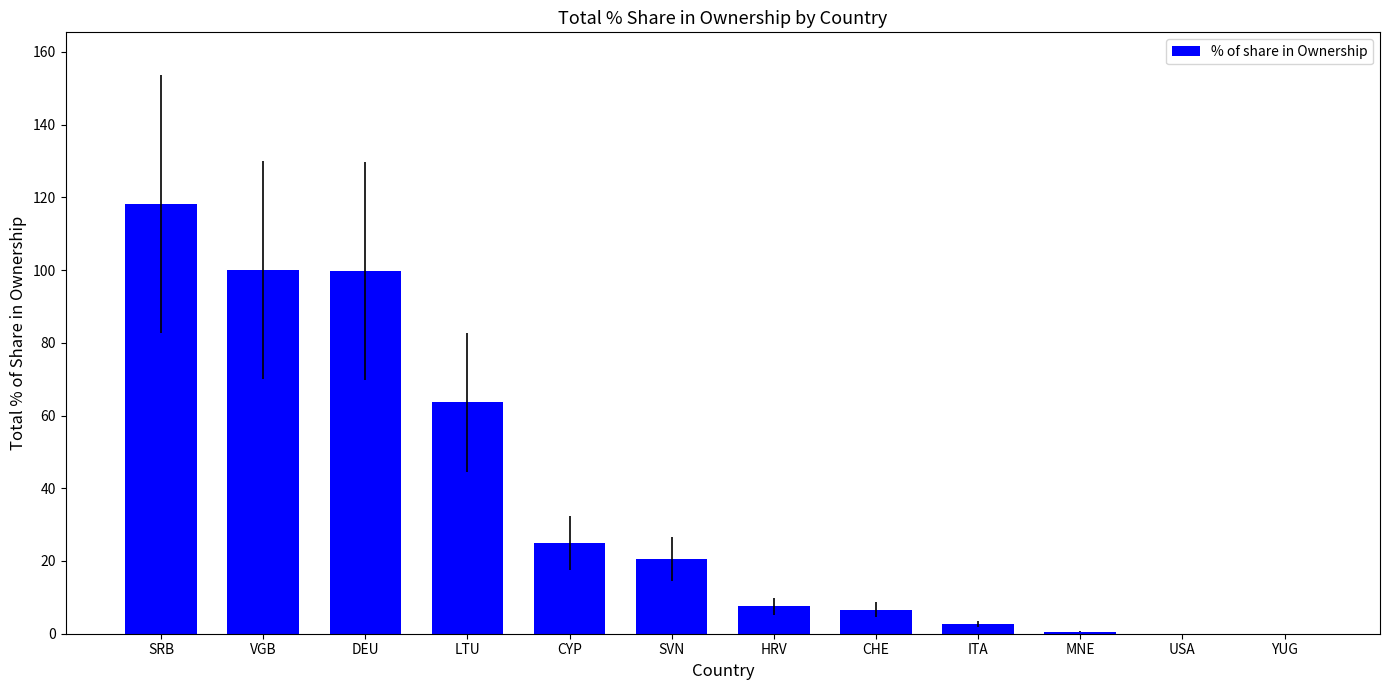

What is the change in value from DEU to LTU?

-36.2